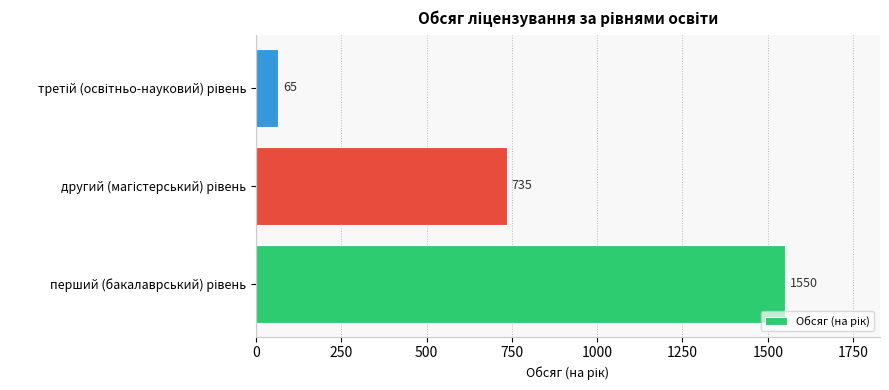

What is the difference between the second highest and minimum values?

670